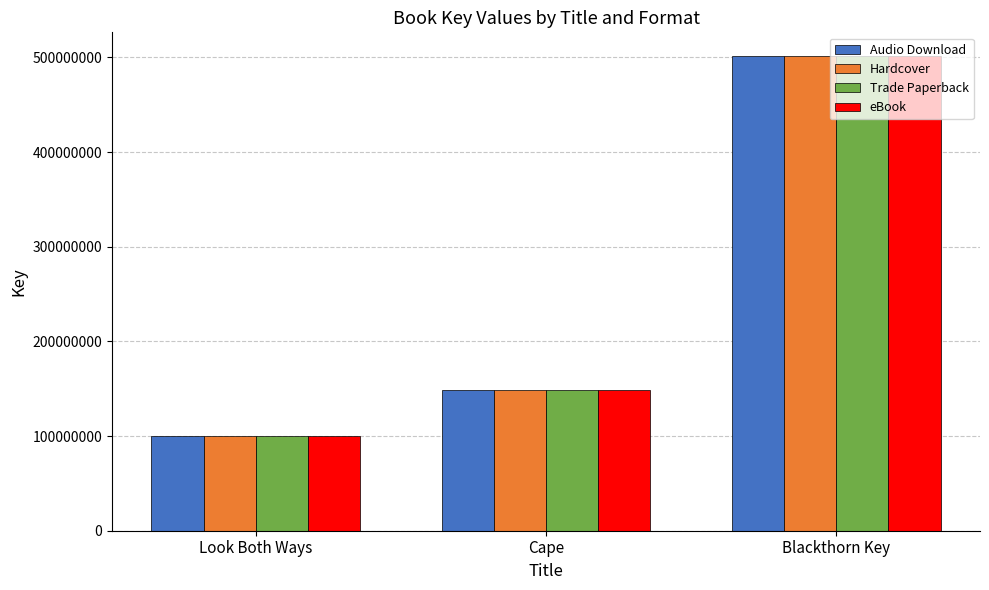

What is the value of the Trade Paperback bar at the 3rd from the left?

501383390